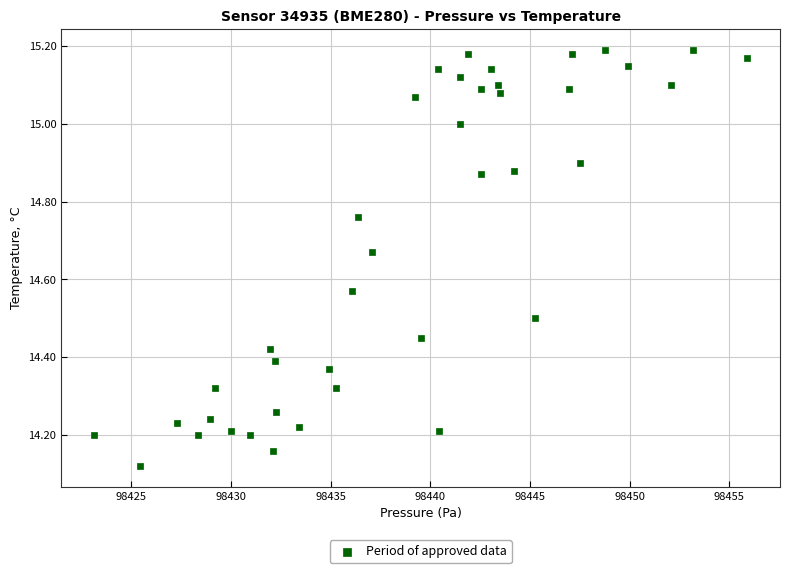

What is the range of X values (max minus min)?

32.8